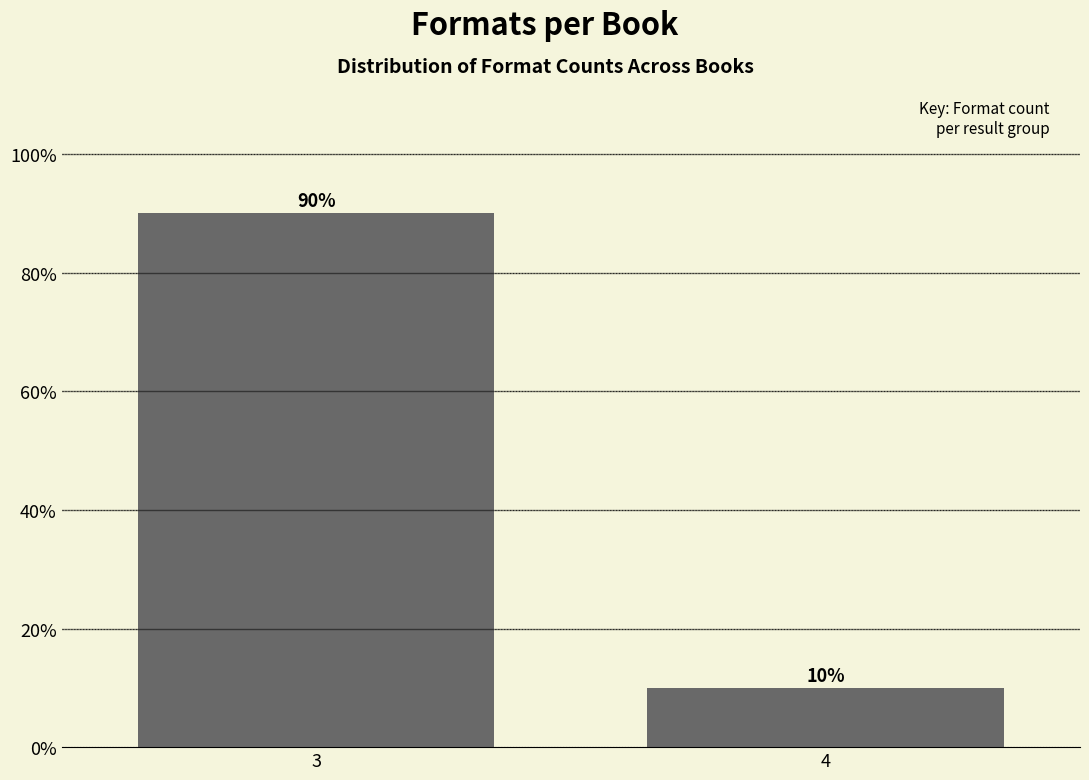

Reading left to right, what are all the values shown in this chart?

3=90	4=10